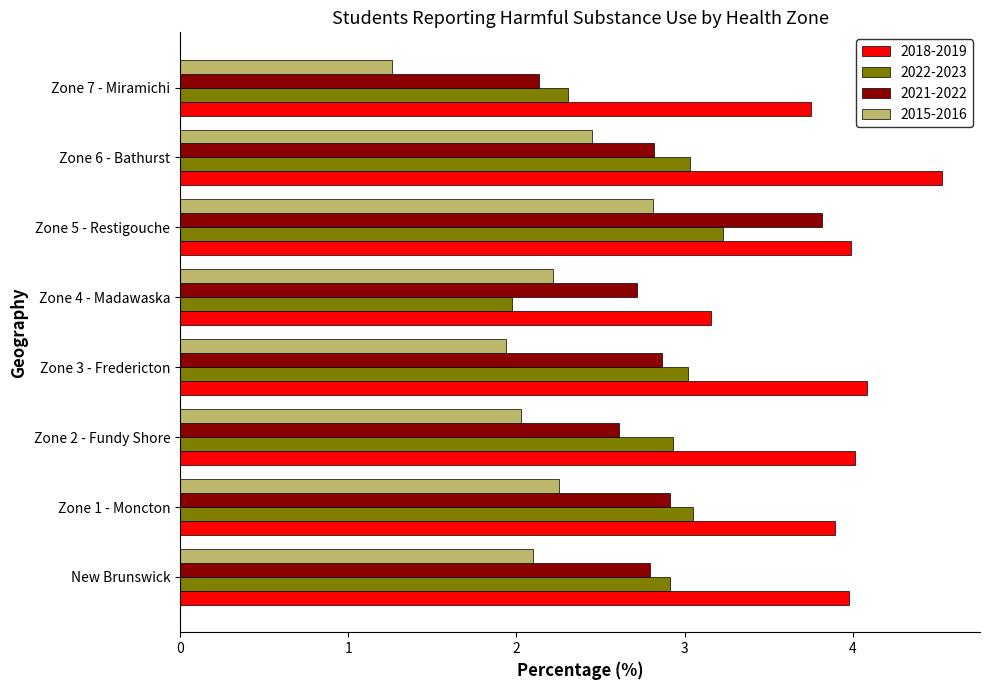

Rank the series at Zone 4 - Madawaska from lowest to highest value.

2022-2023, 2015-2016, 2021-2022, 2018-2019